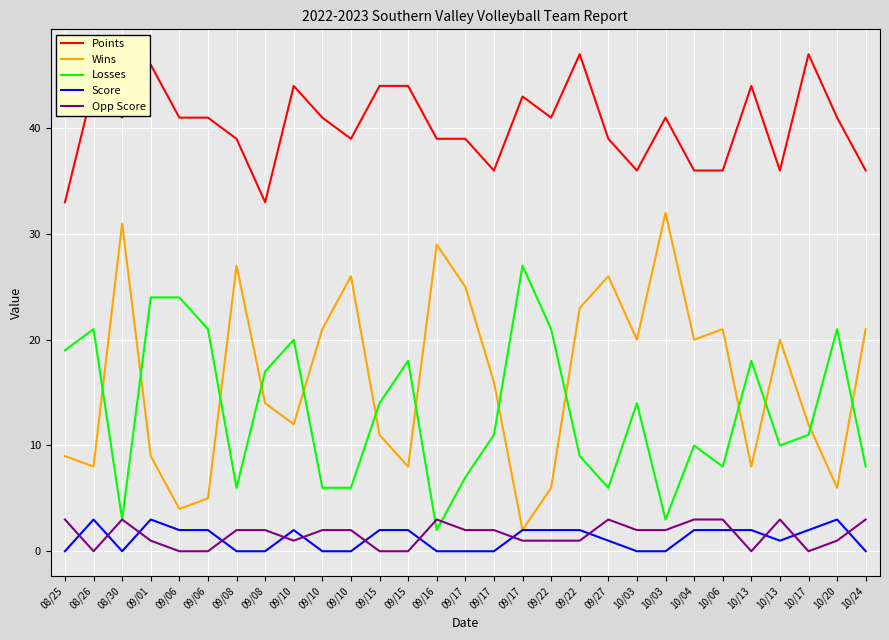

What is the difference between the Points values at 09/01 and 09/10?

7